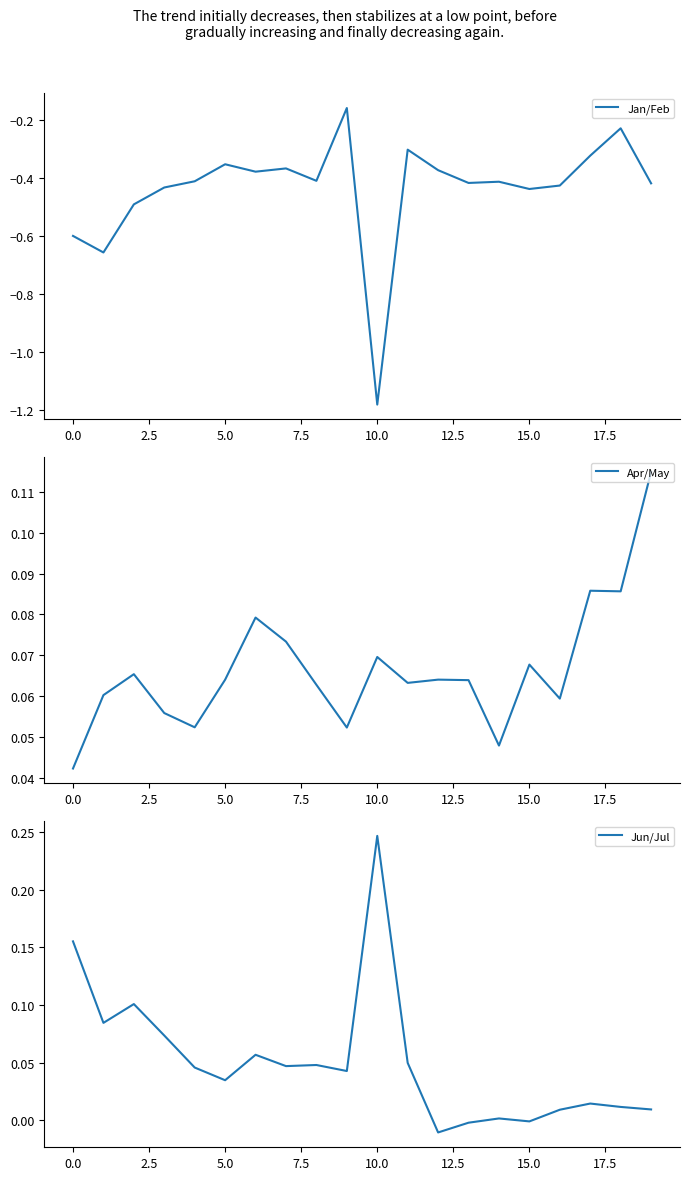

At which label does Jan/Feb reach its minimum?

10.0